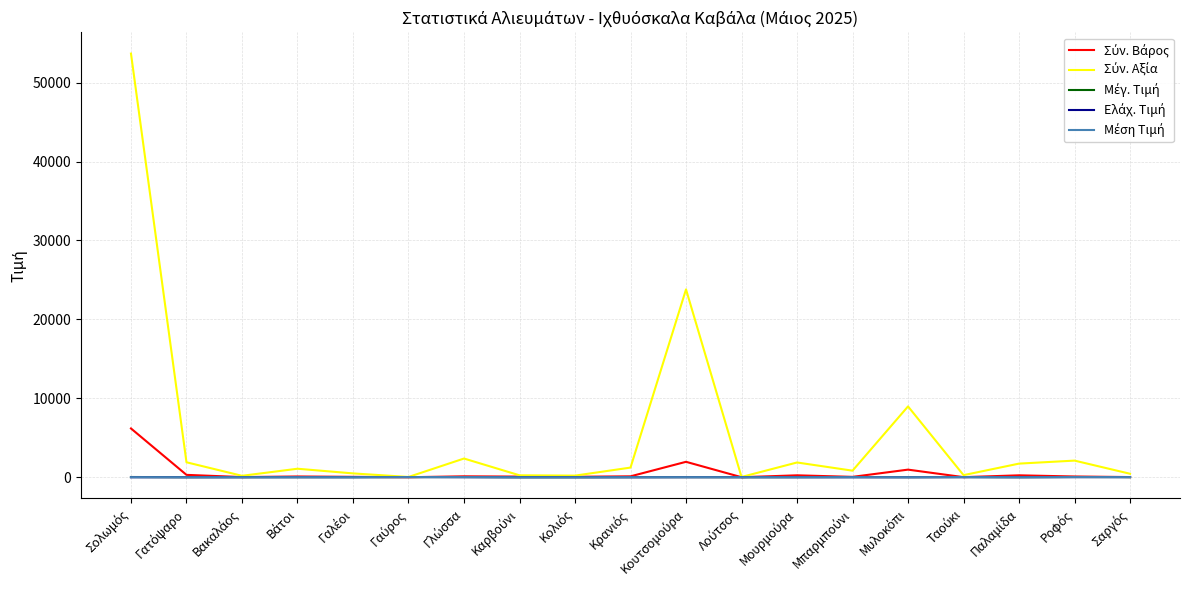

At how many categories does at least one series exceed 32434?

1